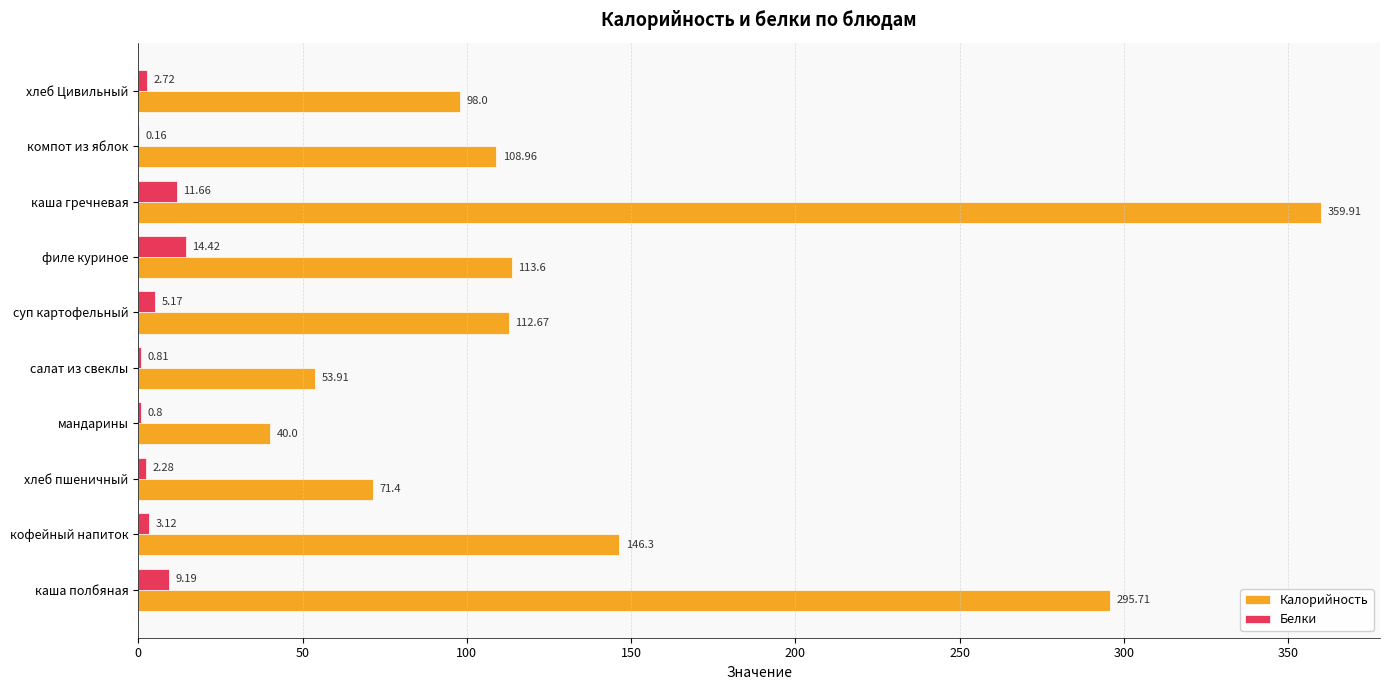

What is the sum of all Калорийность values?

1400.5